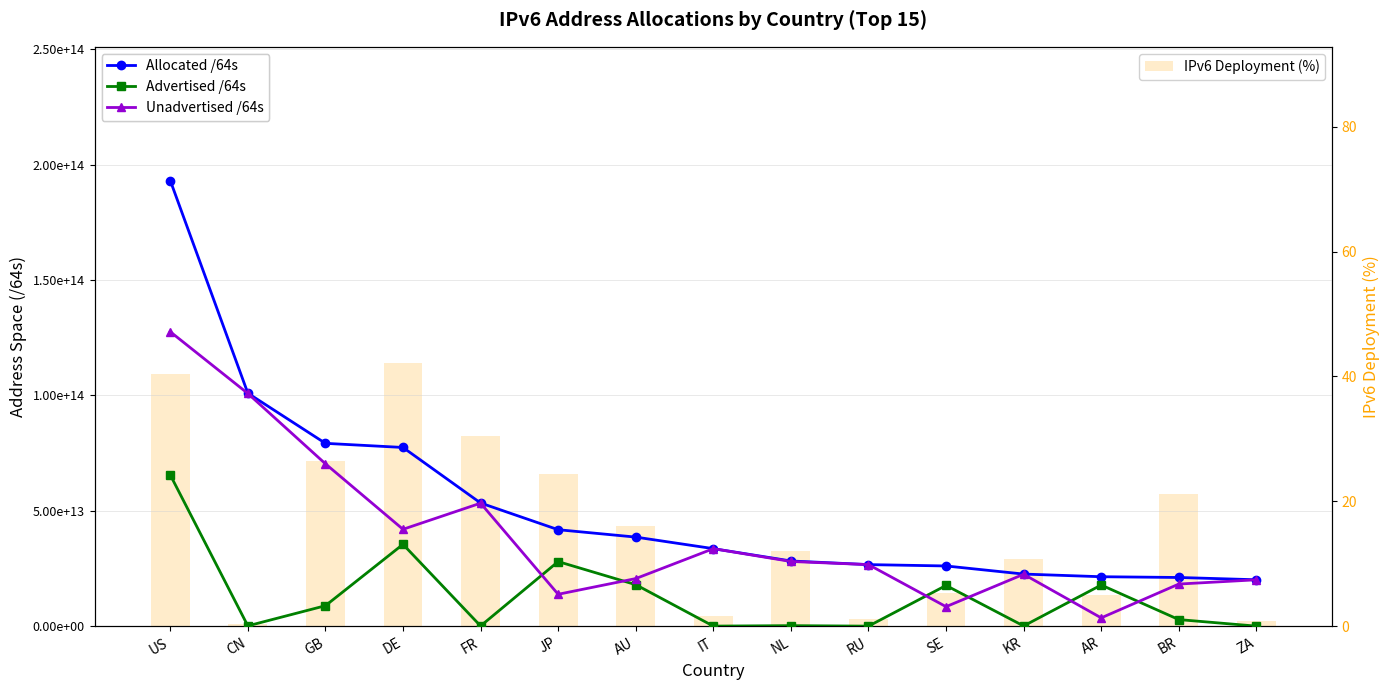

Reading left to right, list all the values displayed in this chart.

Allocated /64s: US=193109830991872.0	CN=100953208324096.0	GB=79220683112448.0	DE=77429700231168.0	FR=53369269714944.0	JP=41794874703873.0	AU=38594643361792.0	IT=33590940401664.0	NL=28248019173376.0	RU=26671763423232.0	SE=26083356770304.0	KR=22574348435457.0	AR=21419173085184.0	BR=21093264064512.0	ZA=20104749907968.0
Advertised /64s: US=65535839896325.0	CN=126584160256.0	GB=8860518252544.0	DE=35454956732416.0	FR=80799137792.0	JP=27979296997376.0	AU=17979121664000.0	IT=21474902016.0	NL=219044446208.0	RU=4296081408.0	SE=17639431143424.0	KR=85648015360.0	AR=17825726857216.0	BR=2847679447040.0	ZA=12952010752.0
Unadvertised /64s: US=127573991095547.0	CN=100826624163840.0	GB=70360164859904.0	DE=41974743498752.0	FR=53288470577152.0	JP=13815577706497.0	AU=20615521697792.0	IT=33569465499648.0	NL=28028974727168.0	RU=26667467341824.0	SE=8443925626880.0	KR=22488700420097.0	AR=3593446227968.0	BR=18245584617472.0	ZA=20091797897216.0
IPv6 Deployment (%): US=40.4	CN=0.3	GB=26.4	DE=42.2	FR=30.5	JP=24.4	AU=16.0	IT=1.6	NL=12.1	RU=1.1	SE=5.3	KR=10.7	AR=5.0	BR=21.2	ZA=0.8